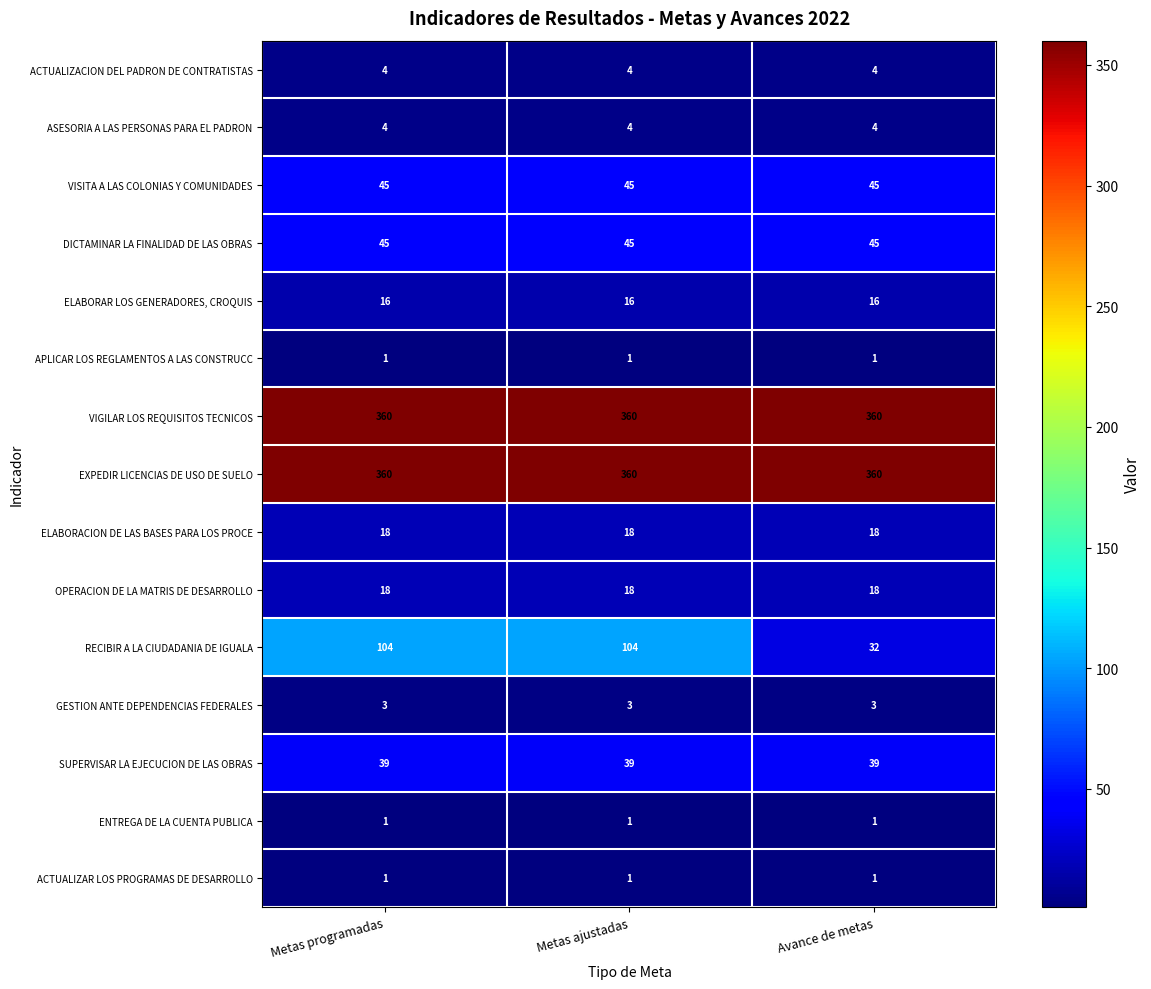

Count the number of data series in this chart.

15